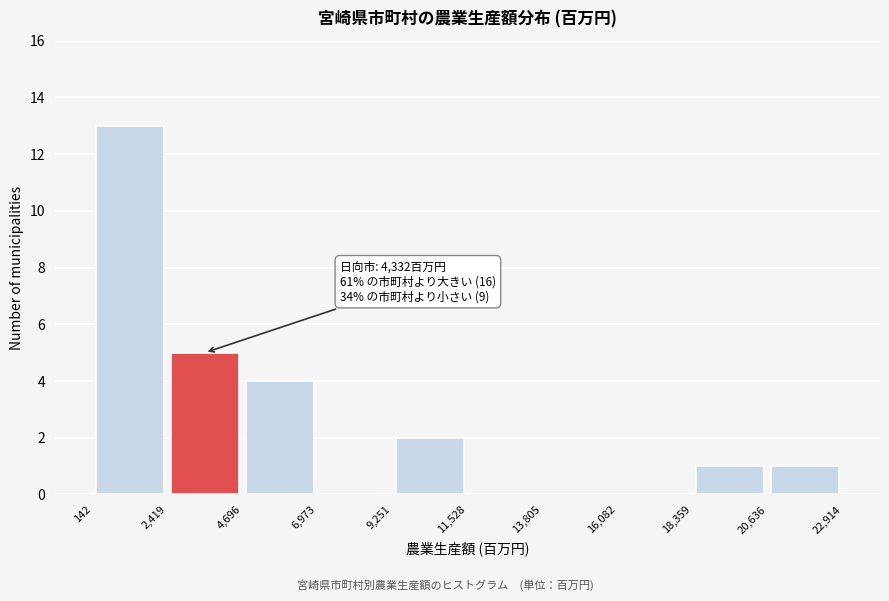

Which range on the x-axis has the tallest bar?

142 to 2,419